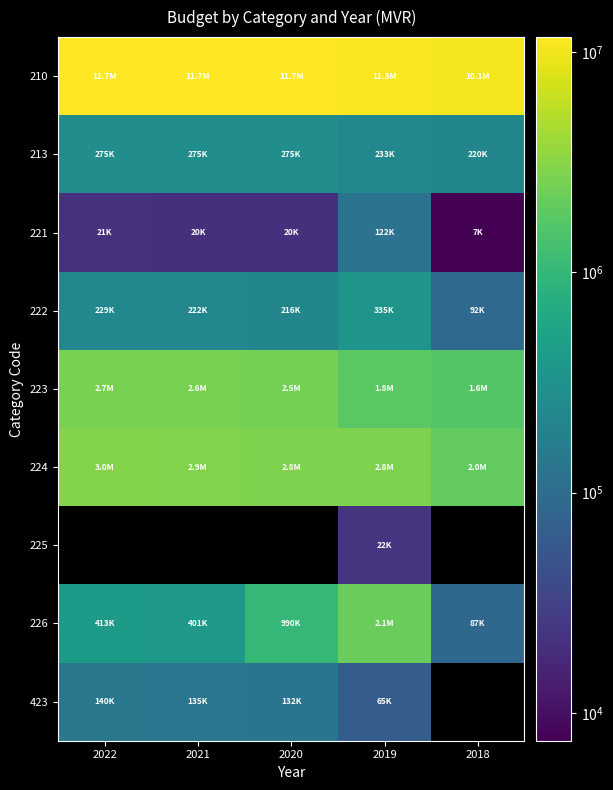

At which category is the sum across all series the highest?

2019